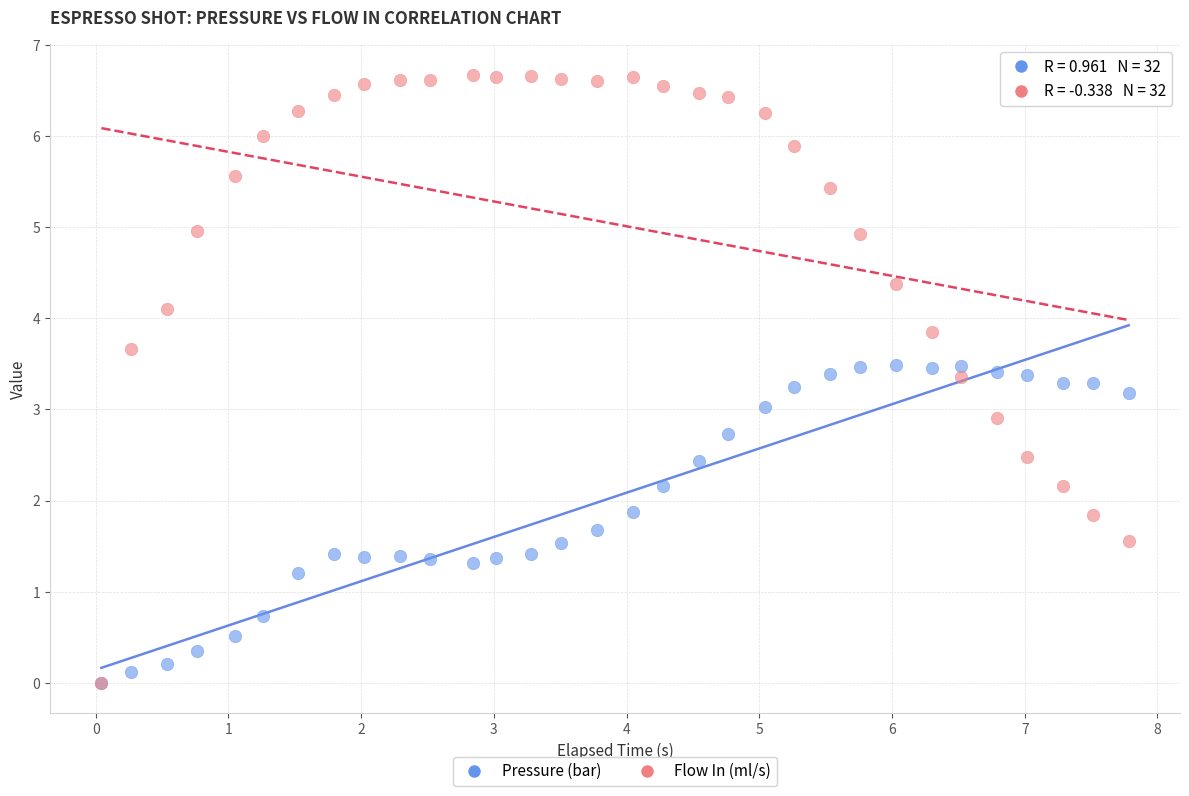

What are all the series names shown in the legend?

Pressure (bar), Flow In (ml/s)